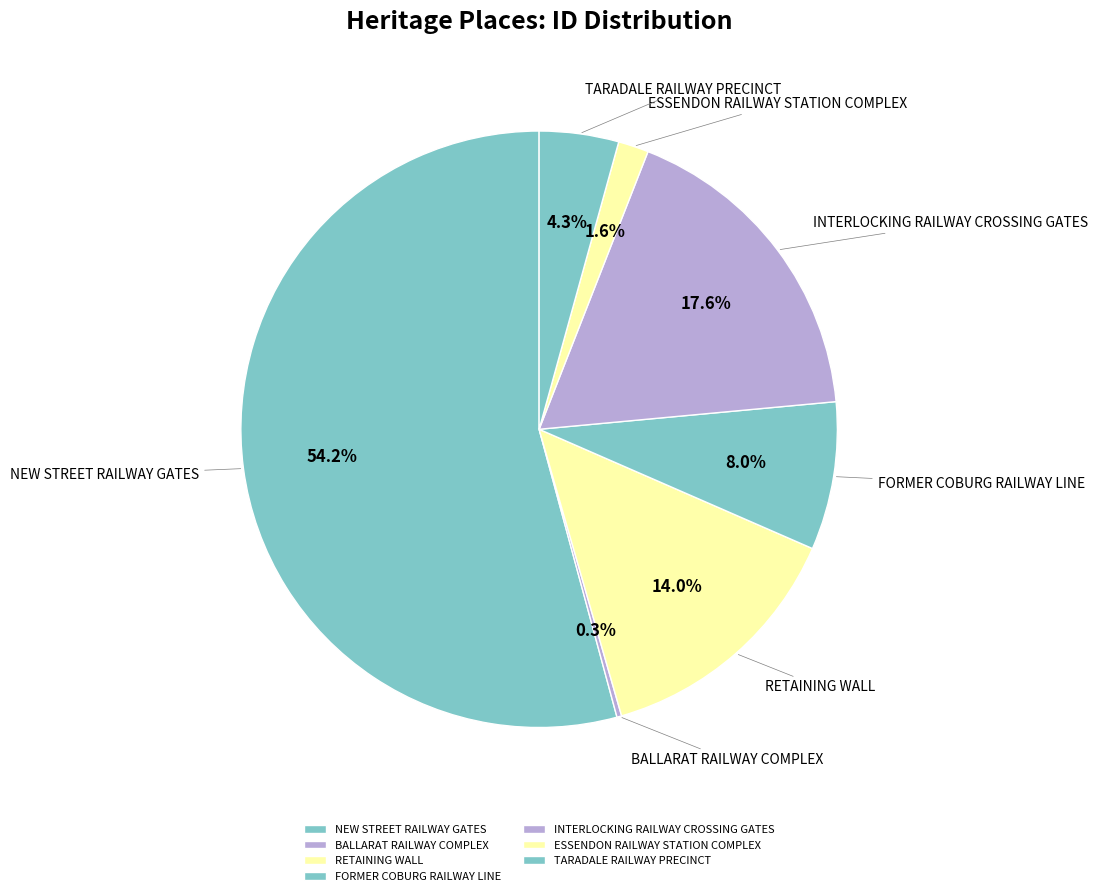

To the nearest percent, what is the difference between the largest and smallest slice percentages?

54%